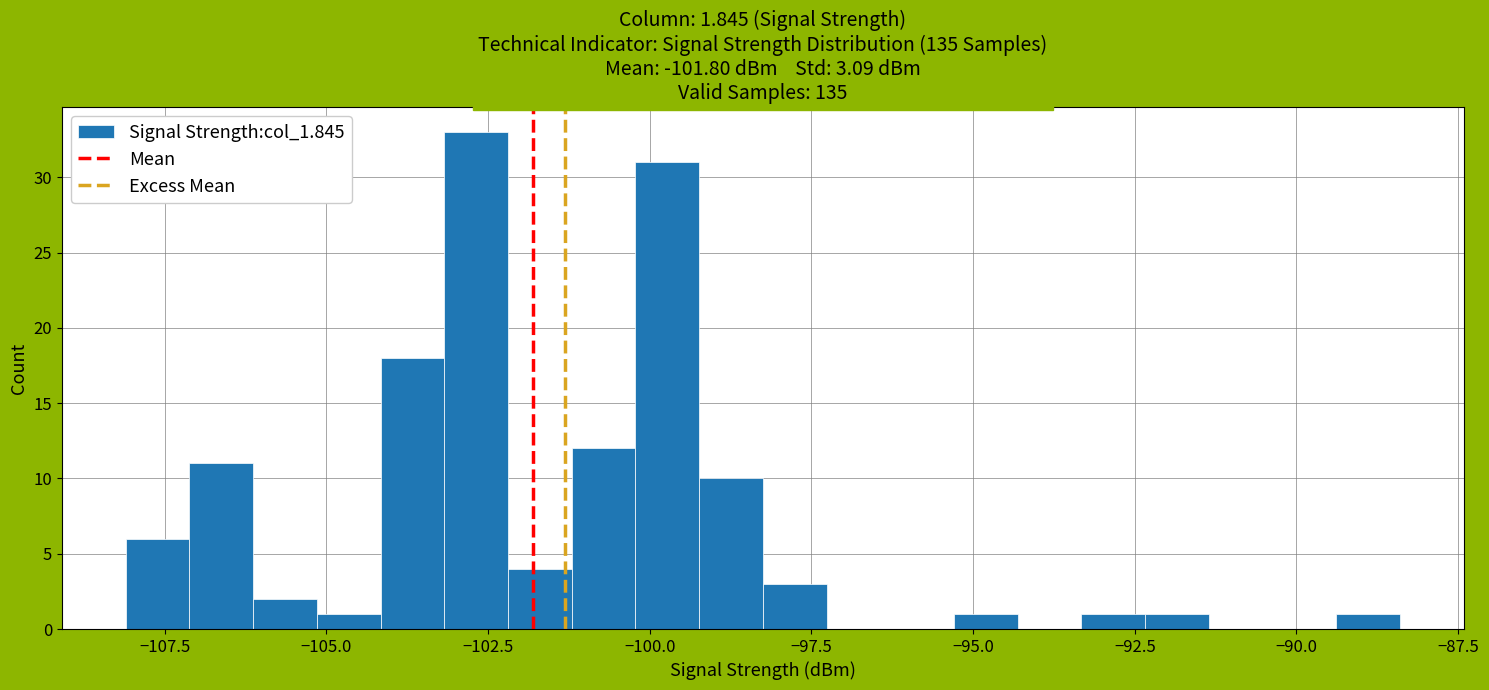

Around what value on the x-axis is the tallest bar? Give the approximate position of its centre, as read against the axis.

-102.5